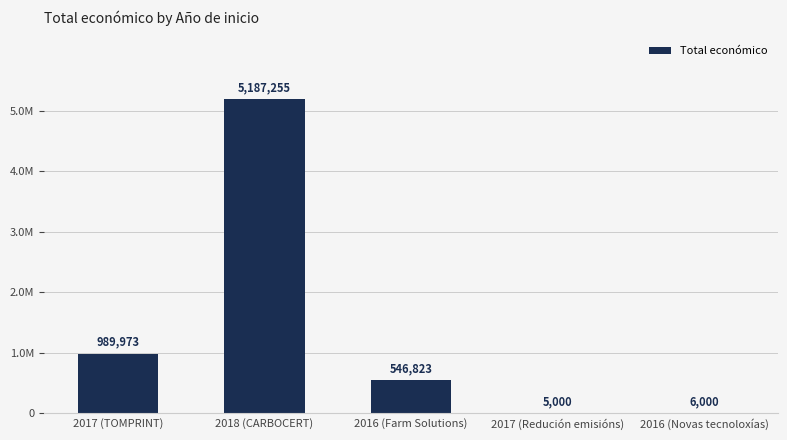

What is the change in value from 2017 (TOMPRINT) to 2016 (Farm Solutions)?

-443150